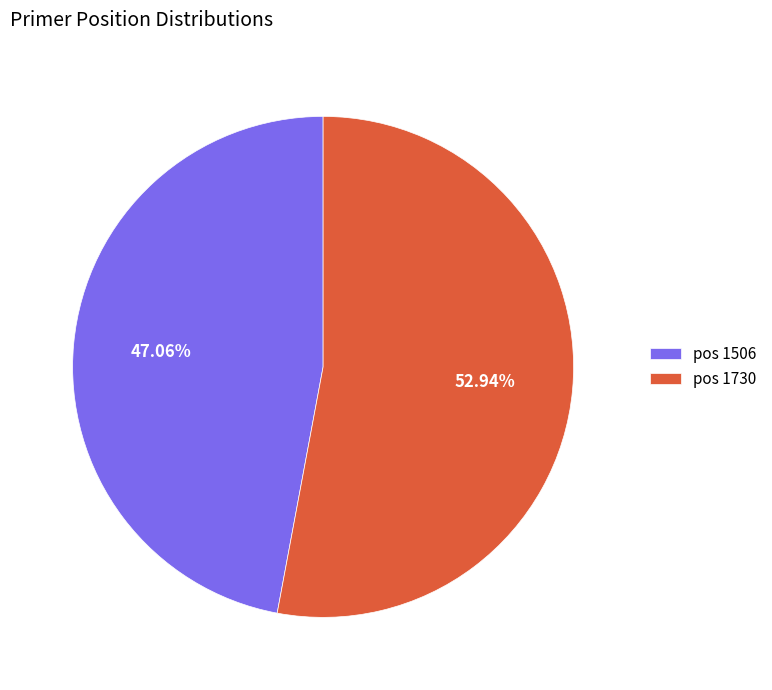

Do pos 1730 and pos 1506 together represent more than half of the pie?

Yes